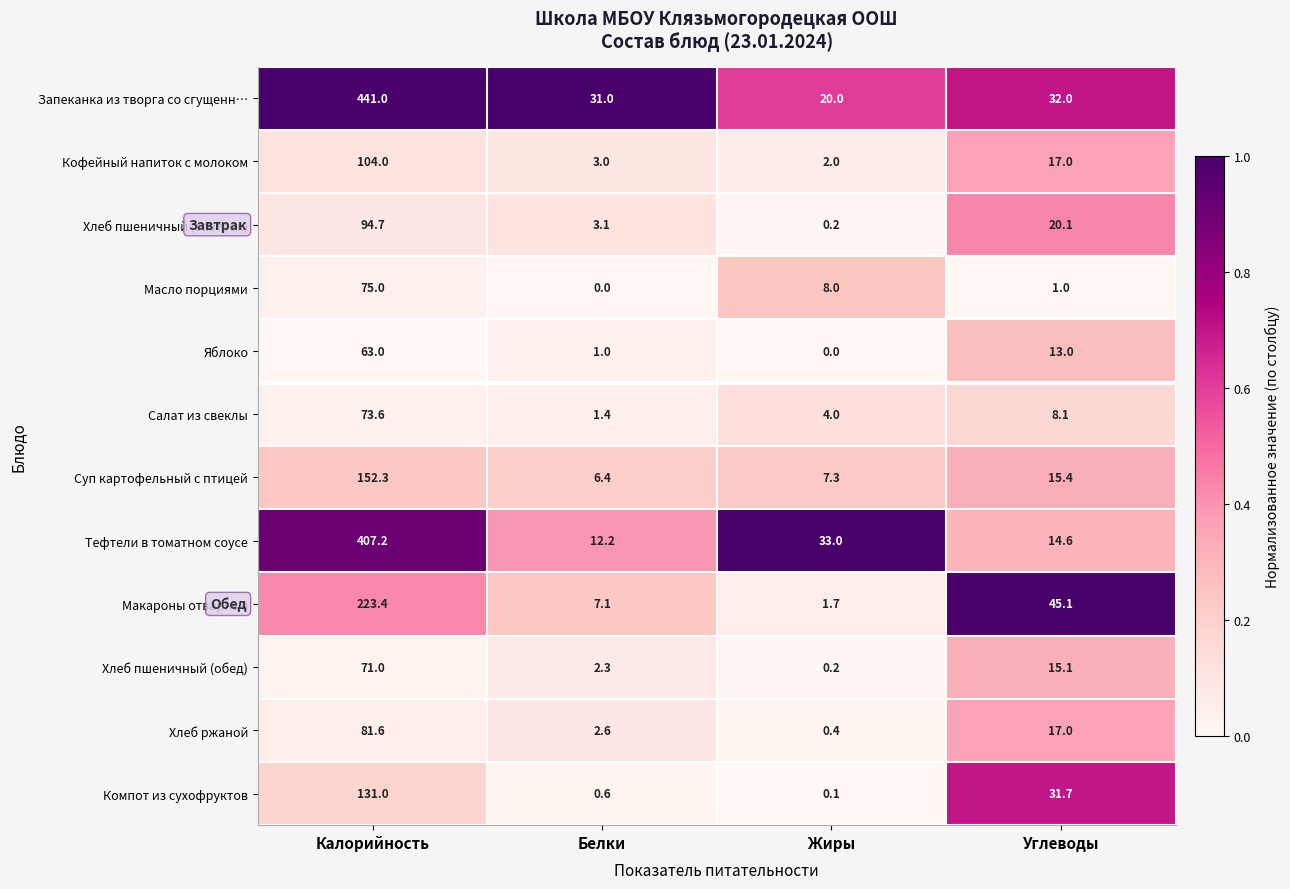

What is the spread (max minus min) of values at Белки?

31.0